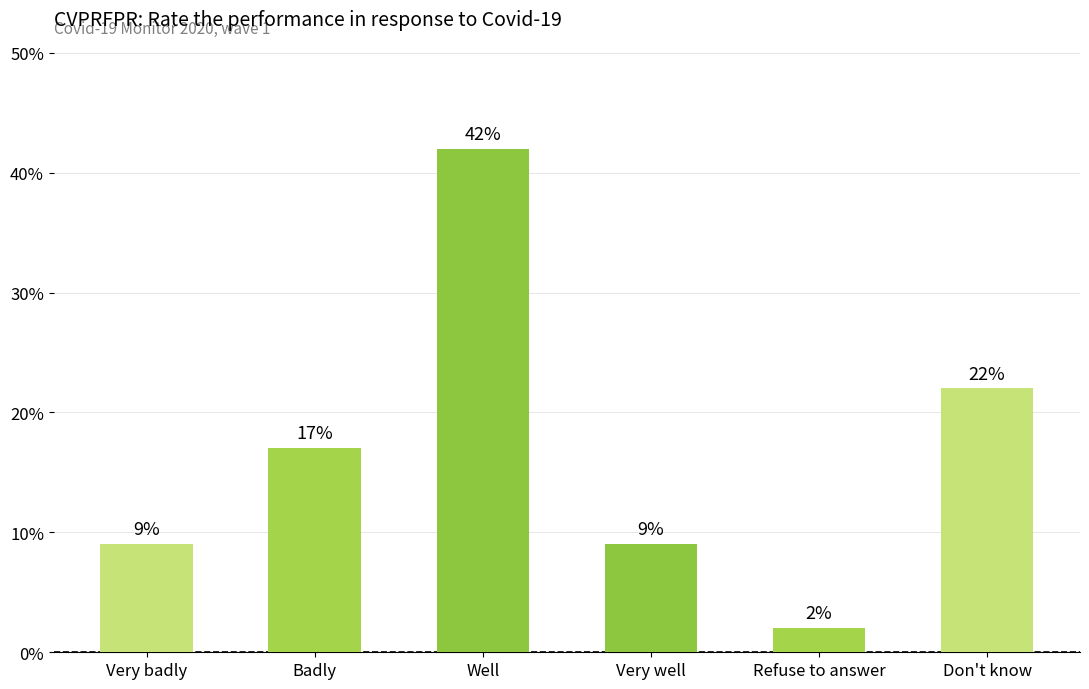

What value does the data have at Badly, to the nearest 10?

20